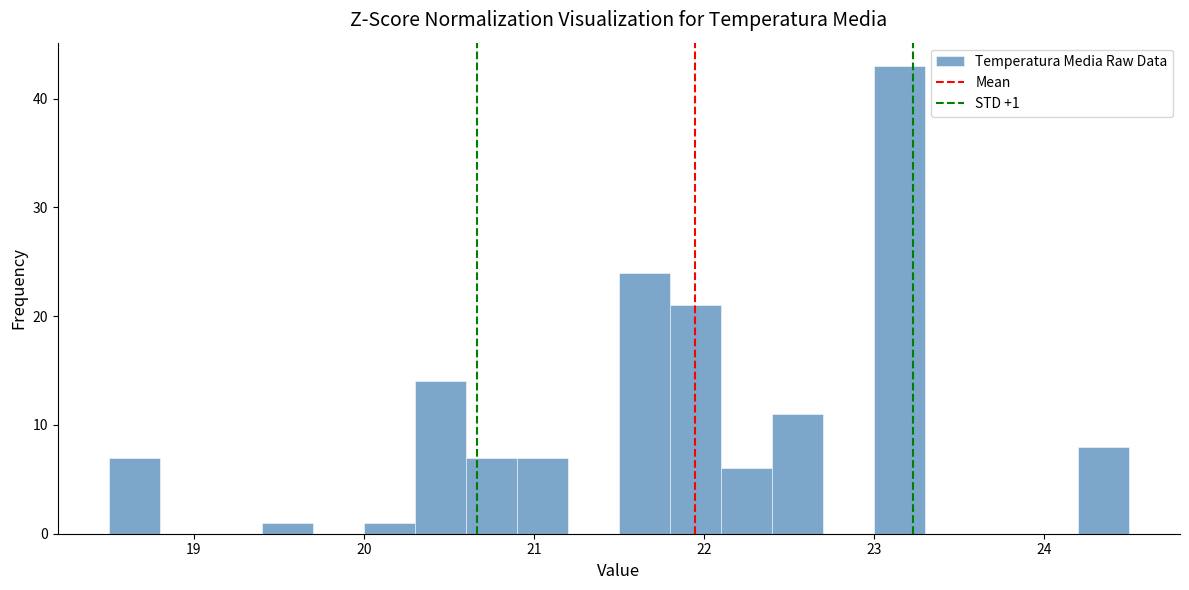

Read against the x-axis, roughly where is the centre of the tallest bar?

23.2